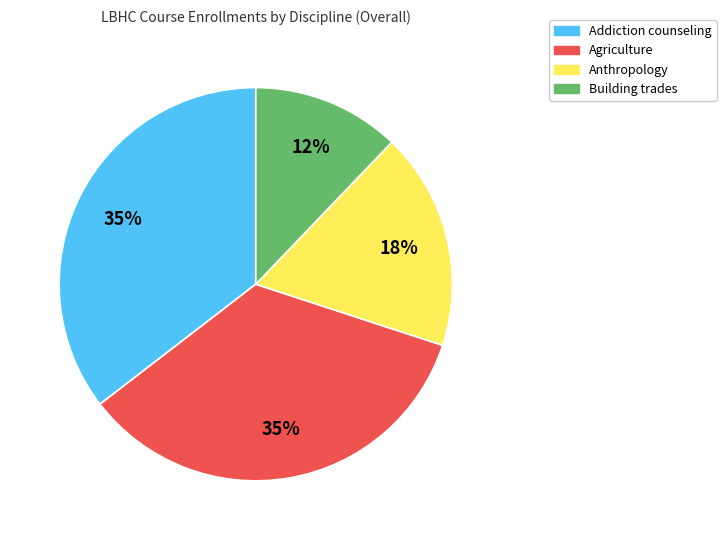

Combined, do Agriculture and Anthropology account for over 50%?

Yes